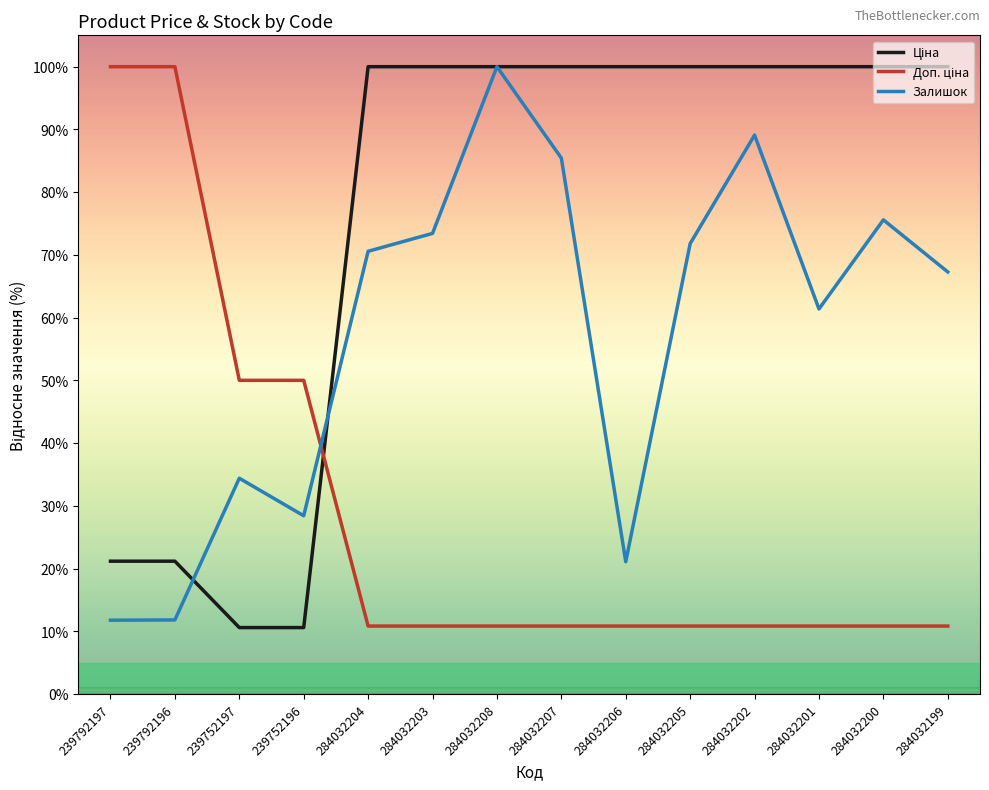

At which label does Залишок first exceed 70?

284032204